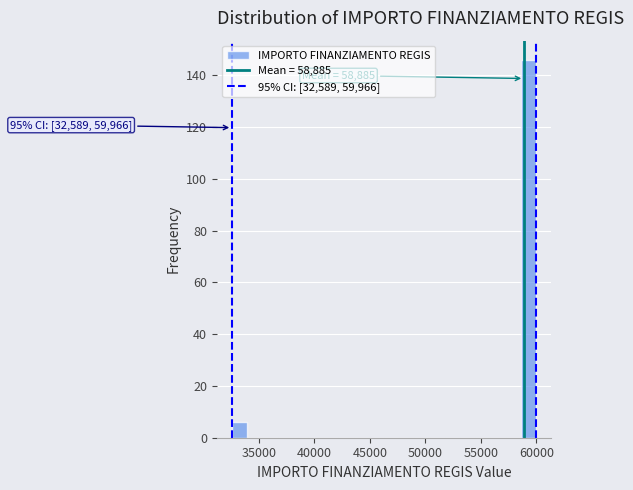

Read against the x-axis, roughly where is the centre of the tallest bar?

59500